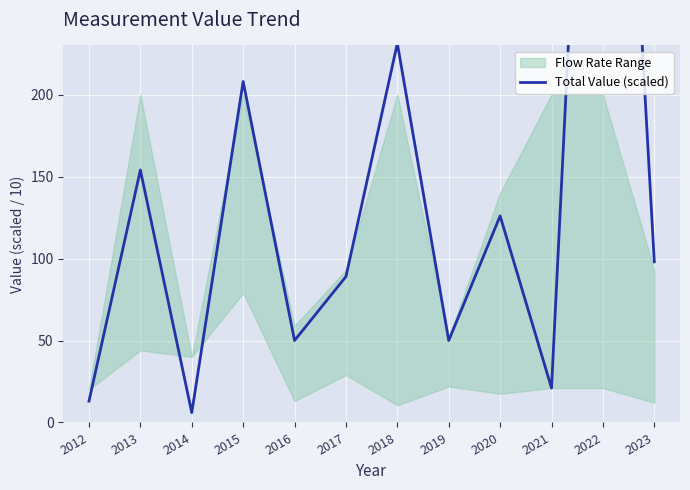

List the labels in order of value, smallest first.

2014, 2012, 2021, 2016, 2019, 2017, 2023, 2020, 2013, 2015, 2018, 2022